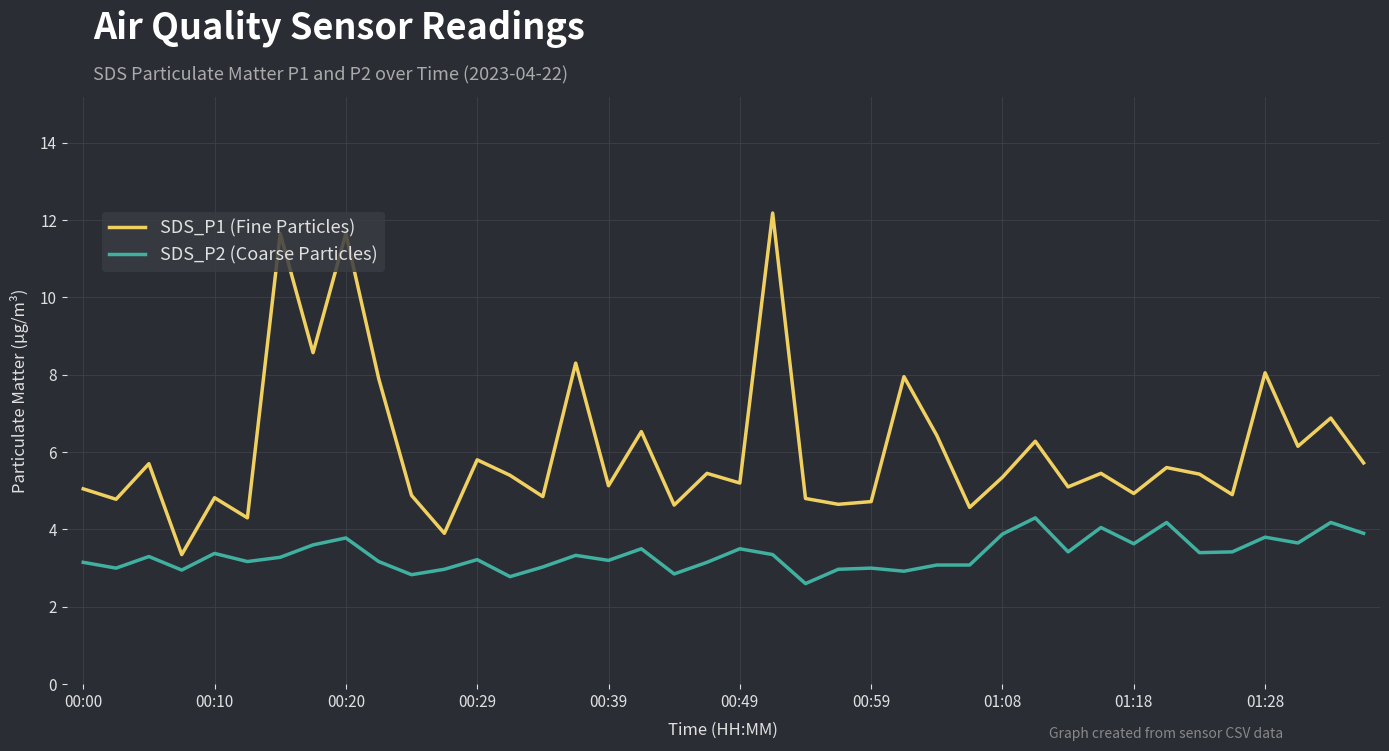

Which series has the largest range (max minus min)?

SDS_P1 (Fine Particles)